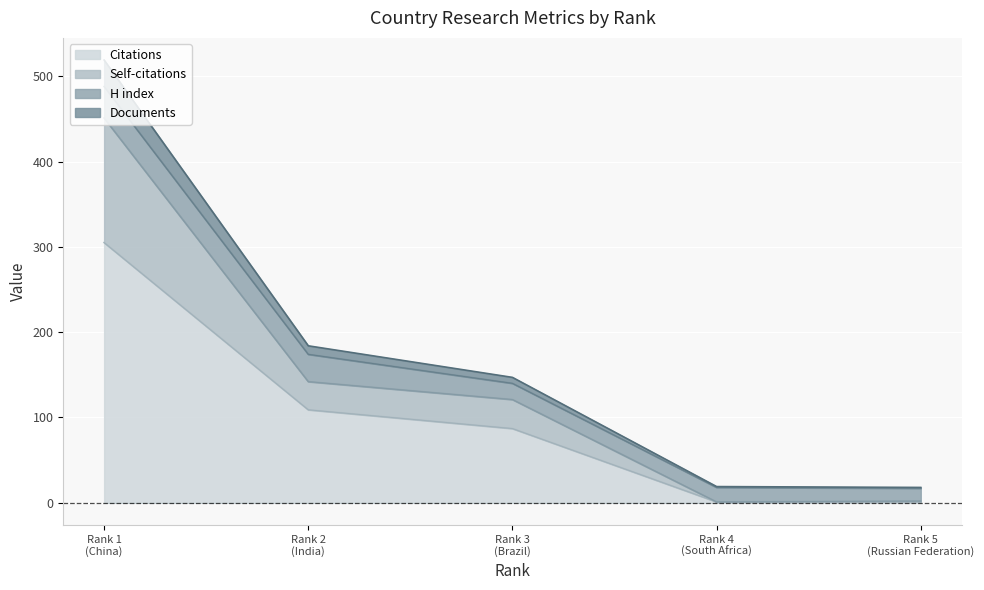

What is the highest value of the Citations series?

305